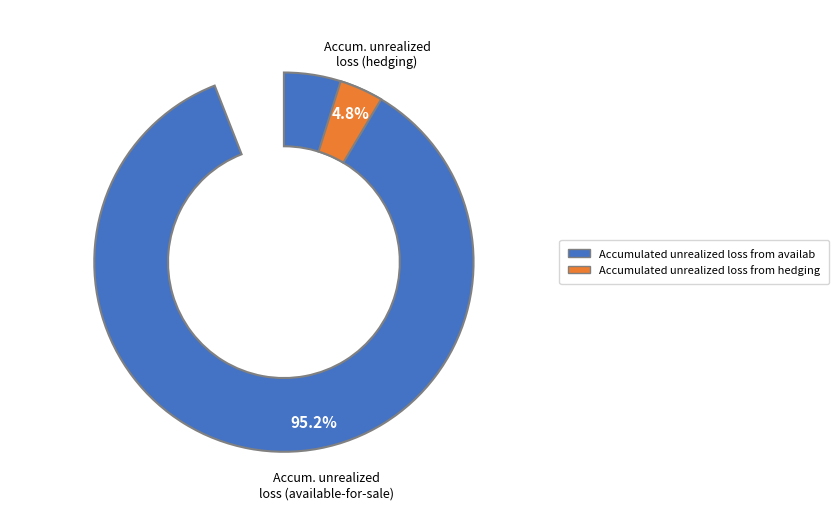

What is the change in value from Accumulated unrealized loss from available-for-sale to Accumulated unrealized loss from hedging?

-168